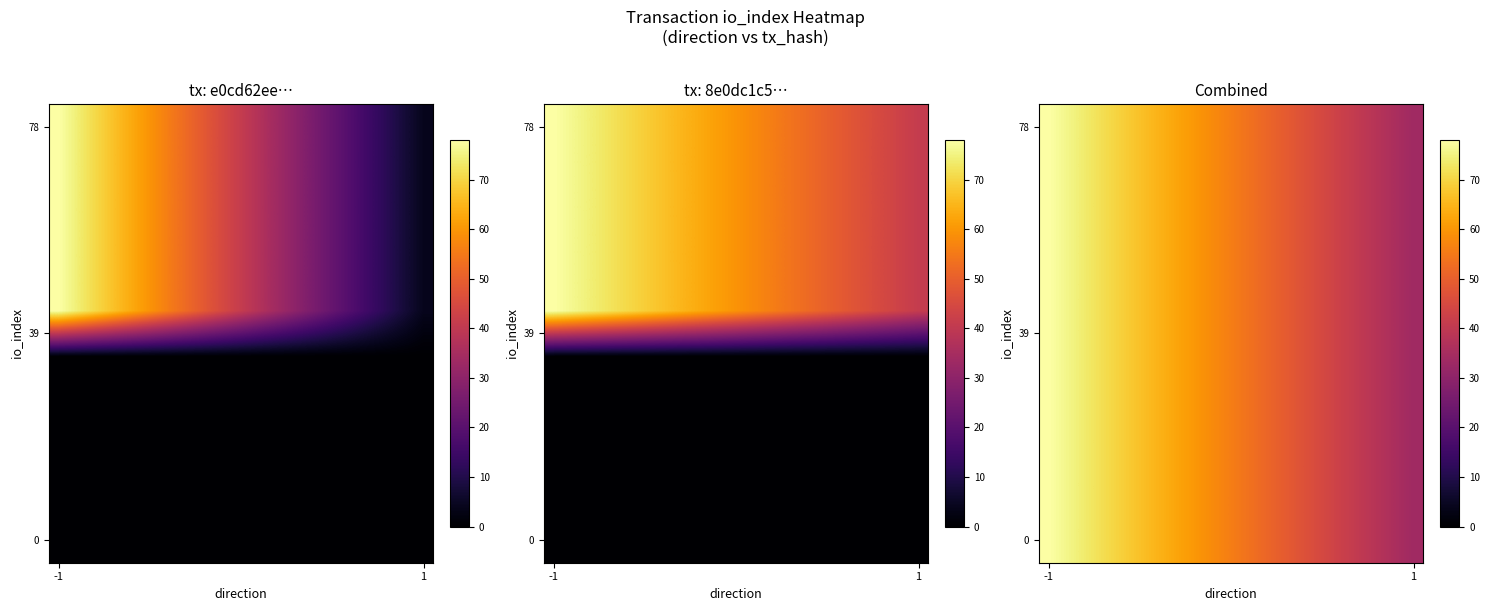

What is the sum of all 0 values?

1115.4